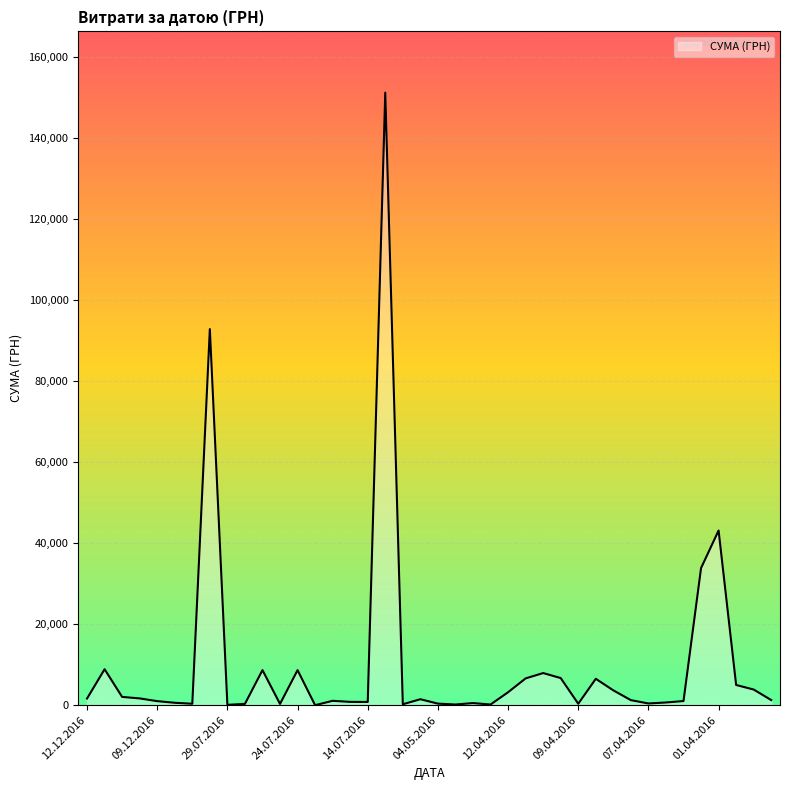

What is the maximum value shown in the chart?

151115.9